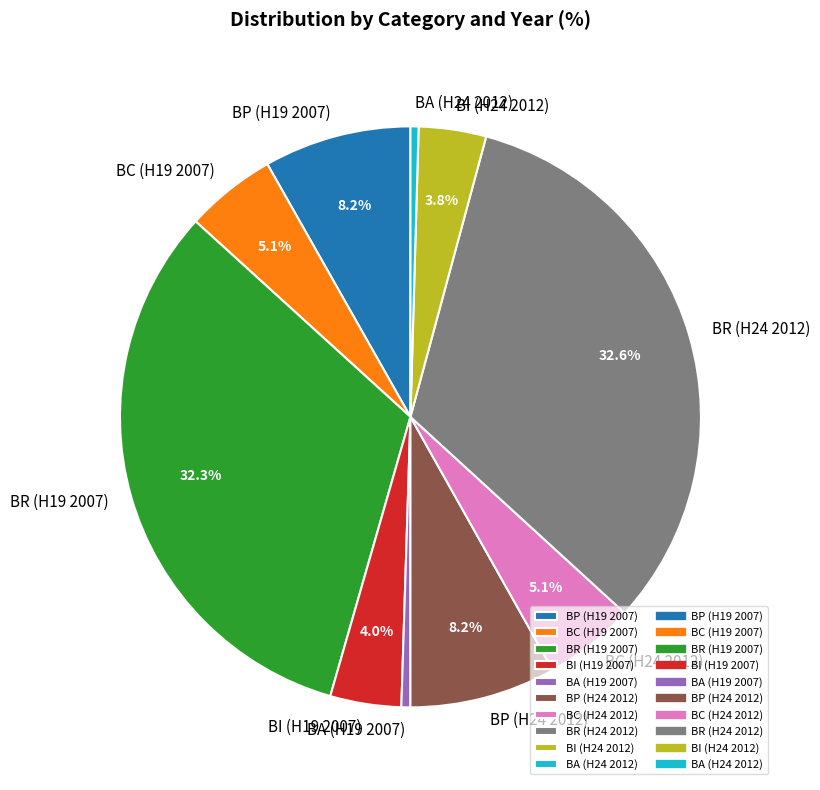

Approximately how many times larger is the value at BA (H19 2007) compared to BC (H19 2007)?

0.1